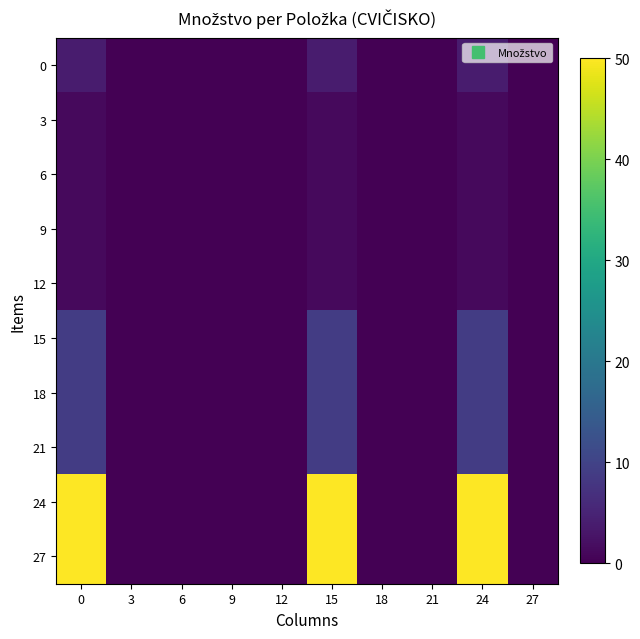

What is the difference between the highest and lowest values at 0?

48.7